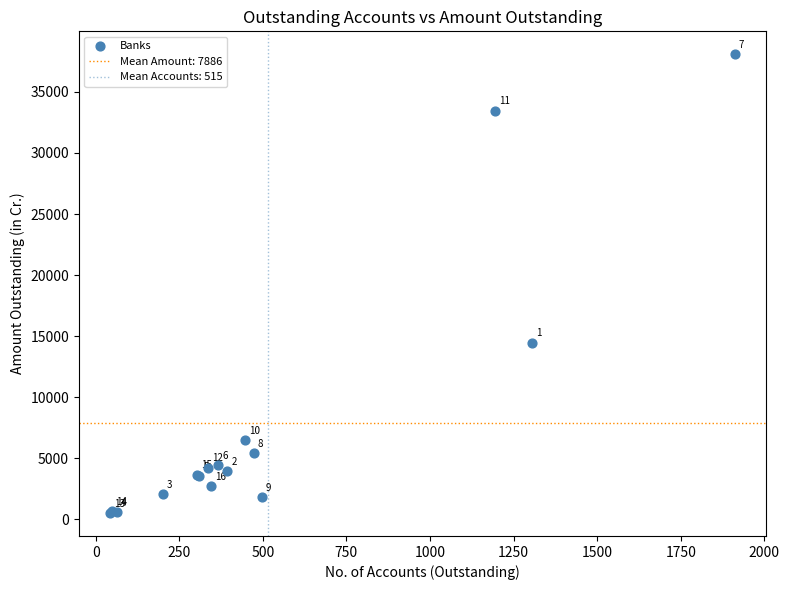

What Y value in the scatter plot is closest to 19302?

14476